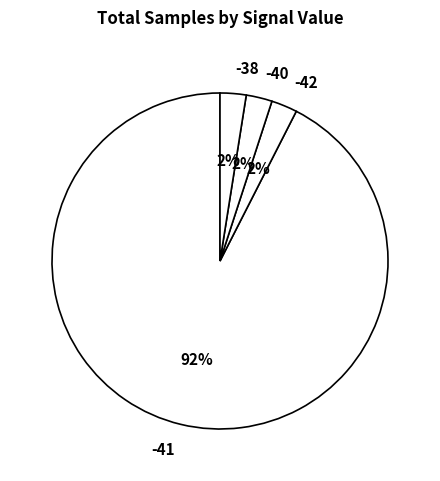

Which category has the biggest portion of the pie?

-41